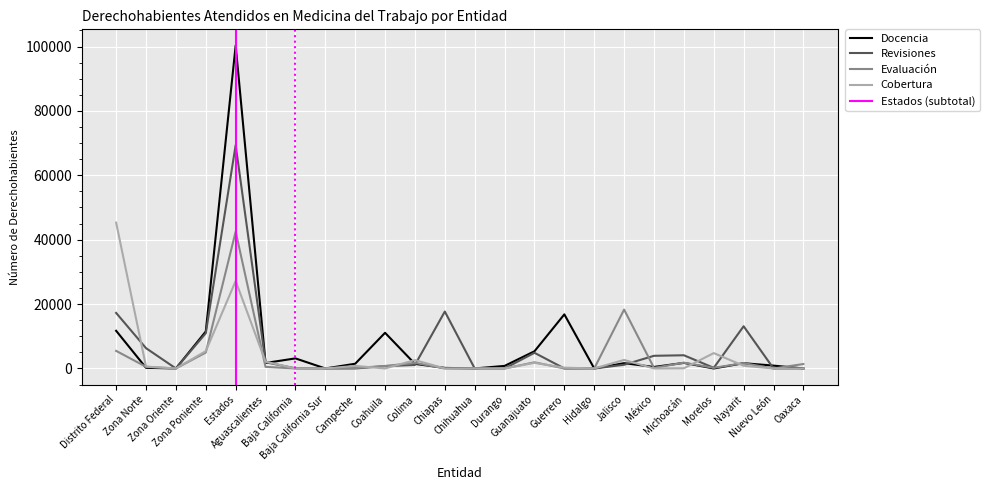

What is the value of the Cobertura point at the 16th from the left?

250